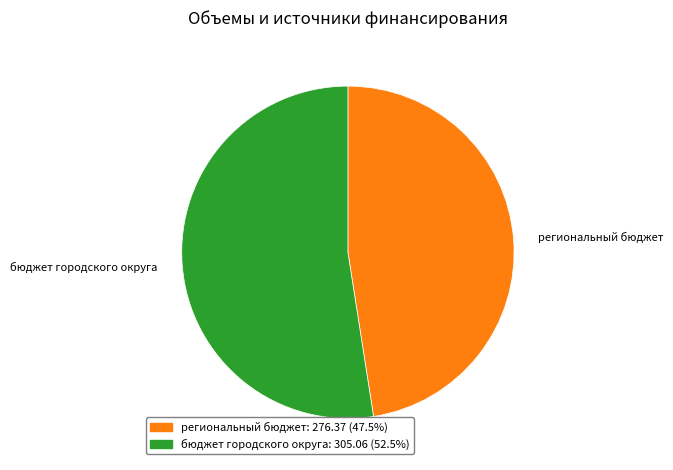

Is the sum of региональный бюджет: 276.37 (47.5%) and бюджет городского округа: 305.06 (52.5%) greater than half?

Yes